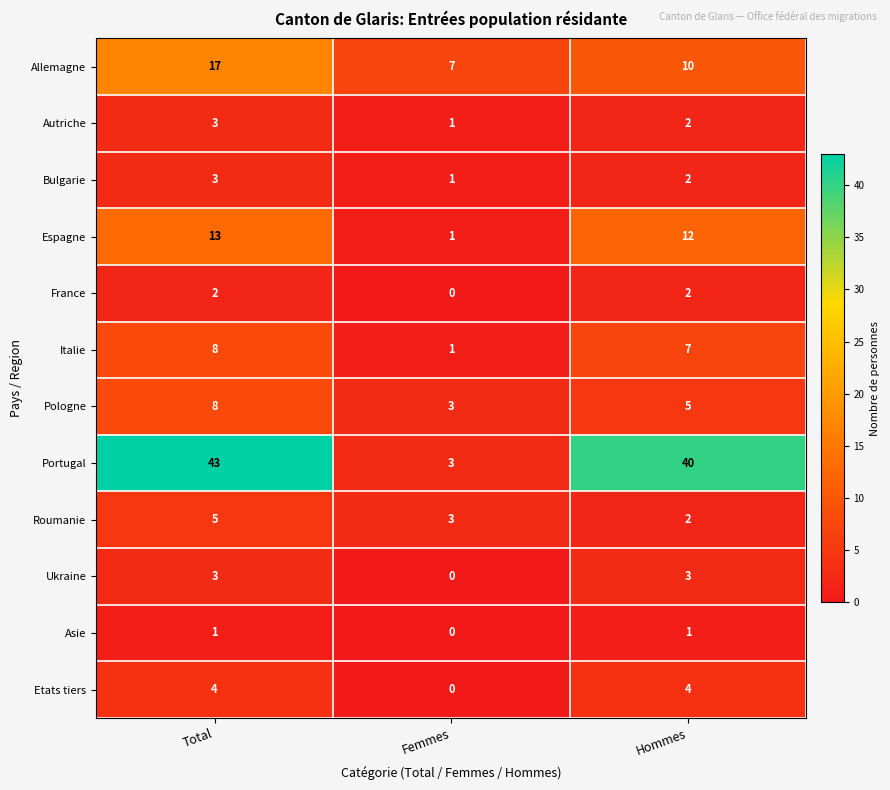

What is the total value across all series at Hommes?

90